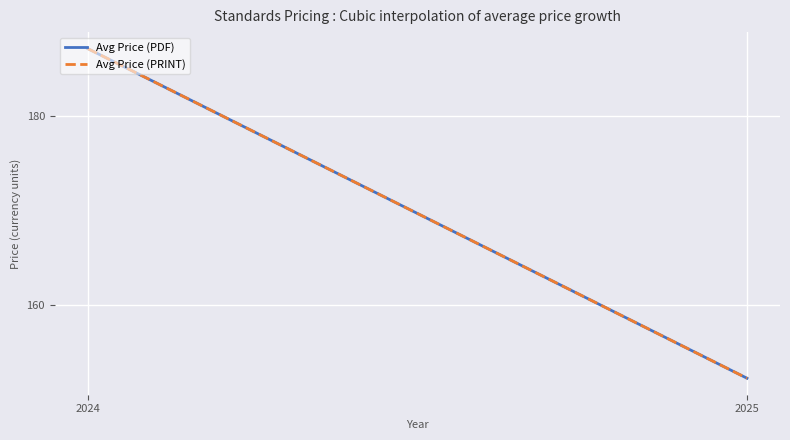

What is the sum of the Avg Price (PDF) values at 2024 and 2025?

339.4